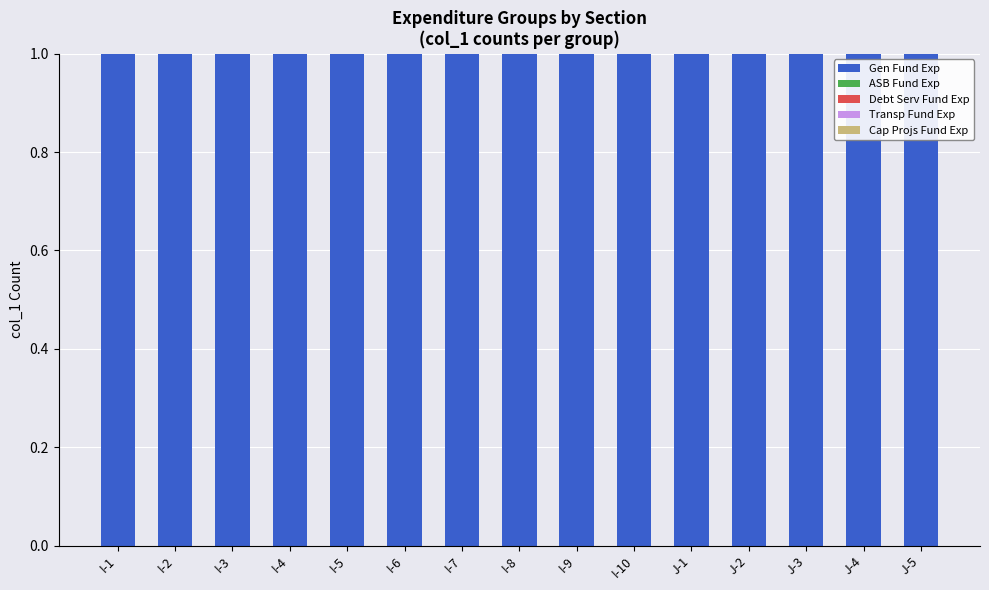

How many bars are there in each group?

5